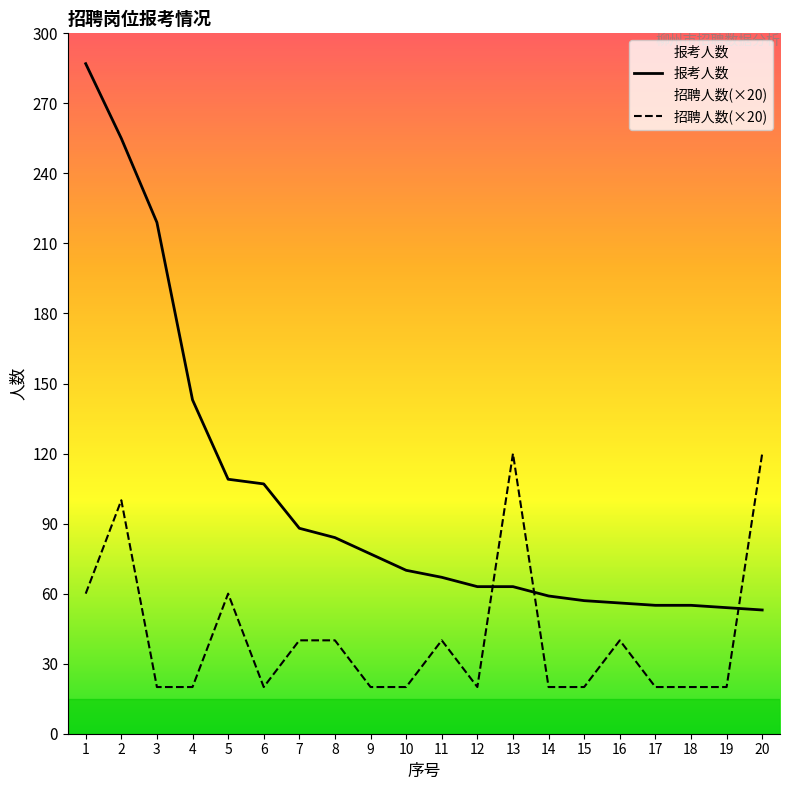

Which series changed the most between 13 and 16?

招聘人数(×20)